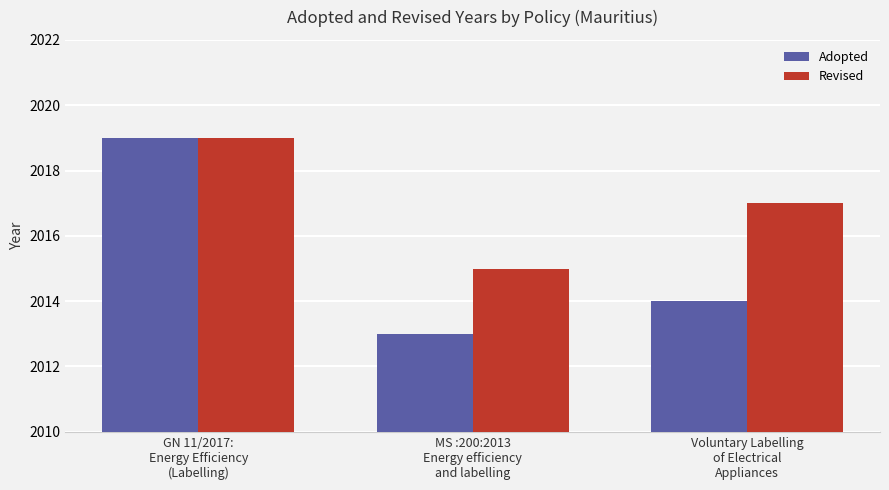

How many data points in Adopted are less than 2014?

1